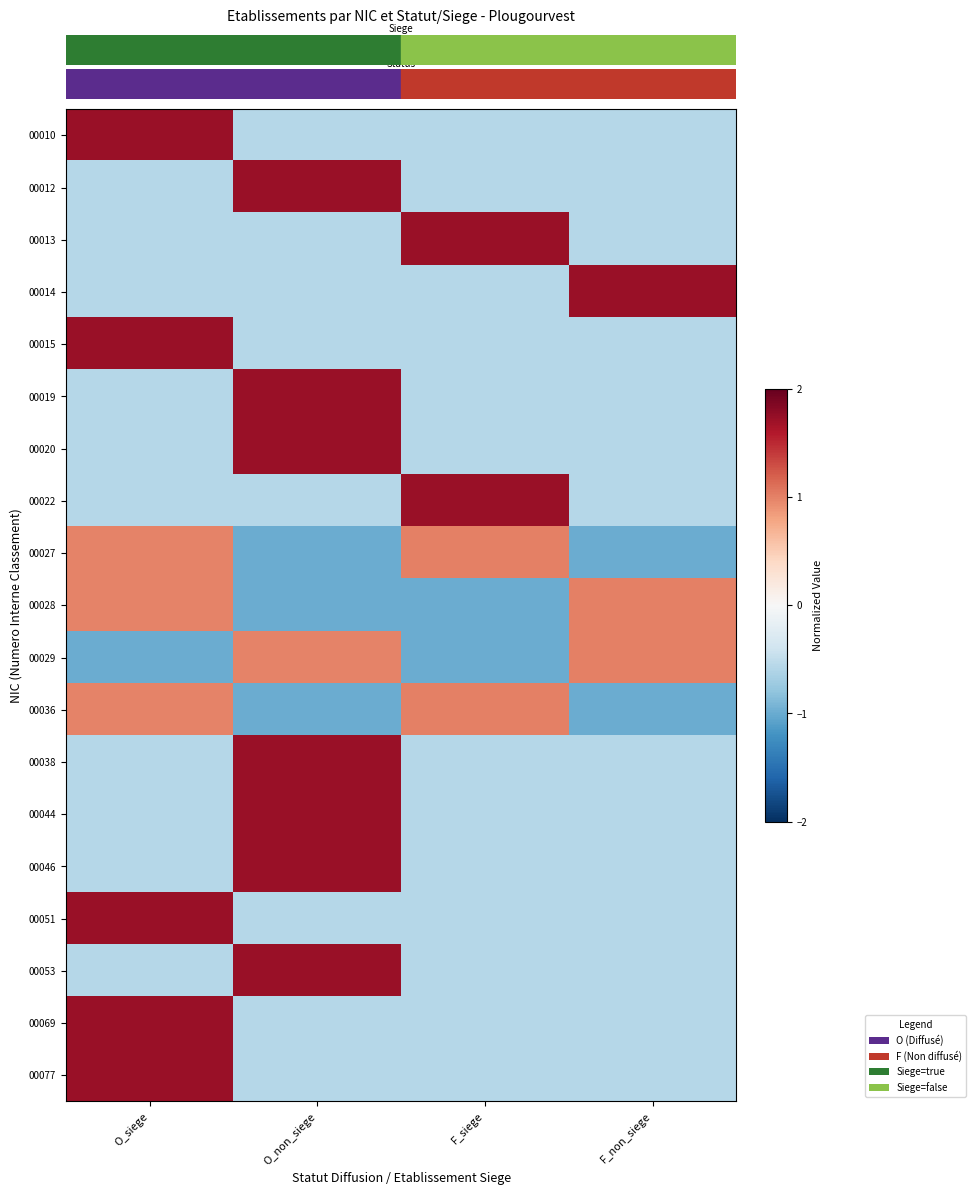

At how many categories does at least one series exceed 1?

4